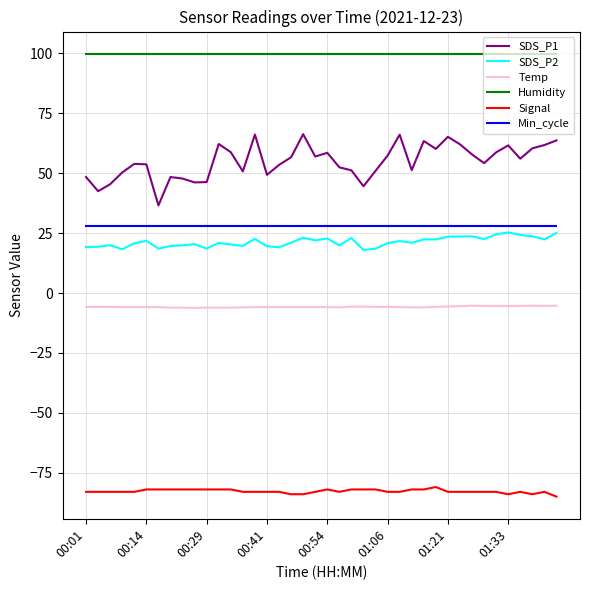

What is the maximum value for Min_cycle?

28.0